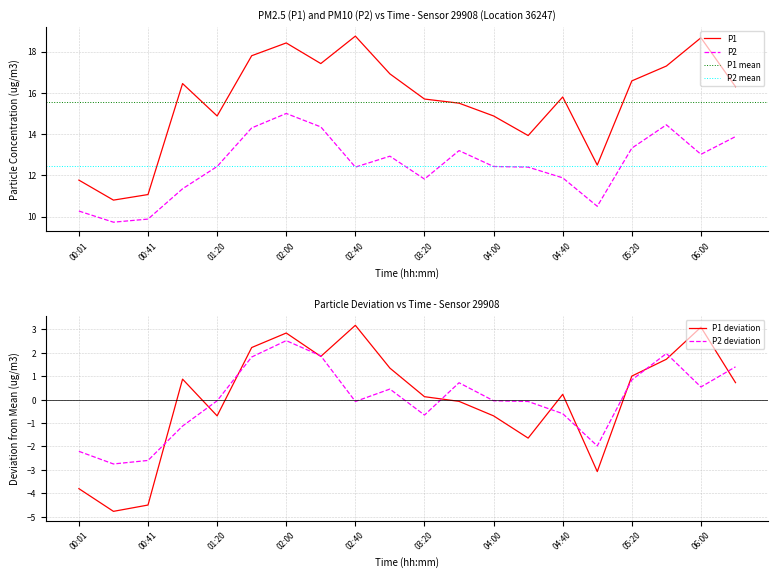

True or false: P1 and P2 cross at least once.

False